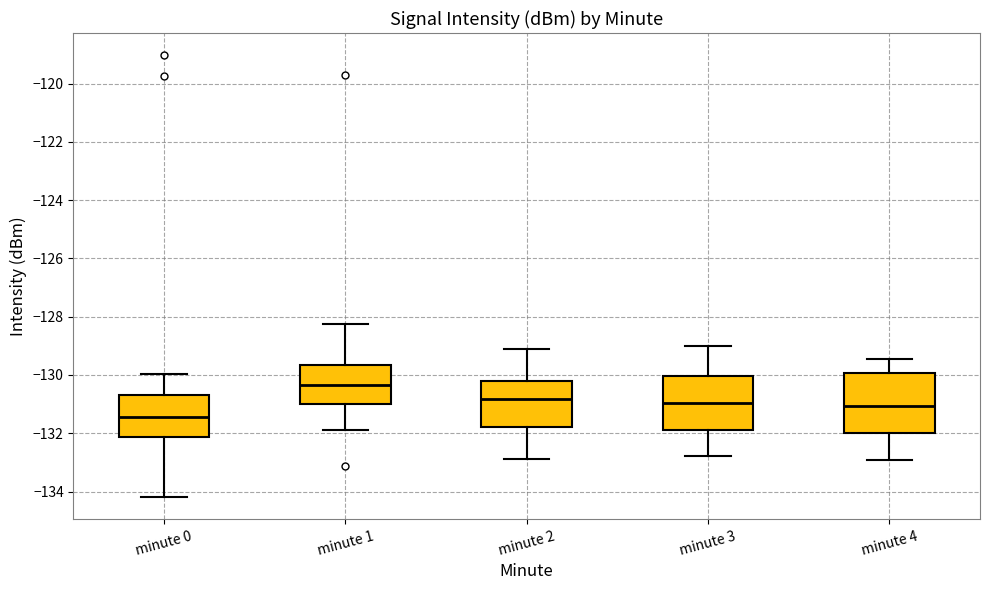

Reading left to right, read every box against the y-axis: the position of its median line, the range the box covers, and the ends of its whiskers. The values are not printed on the chart, so give them approximately, as read against the axis.

minute 0: median -131.4, box -132.2 to -130.6, whiskers -134.2 to -130.0
minute 1: median -130.4, box -131.0 to -129.6, whiskers -132.0 to -128.2
minute 2: median -130.8, box -131.8 to -130.2, whiskers -132.8 to -129.0
minute 3: median -131.0, box -131.8 to -130.0, whiskers -132.8 to -129.0
minute 4: median -131.0, box -132.0 to -130.0, whiskers -133.0 to -129.4